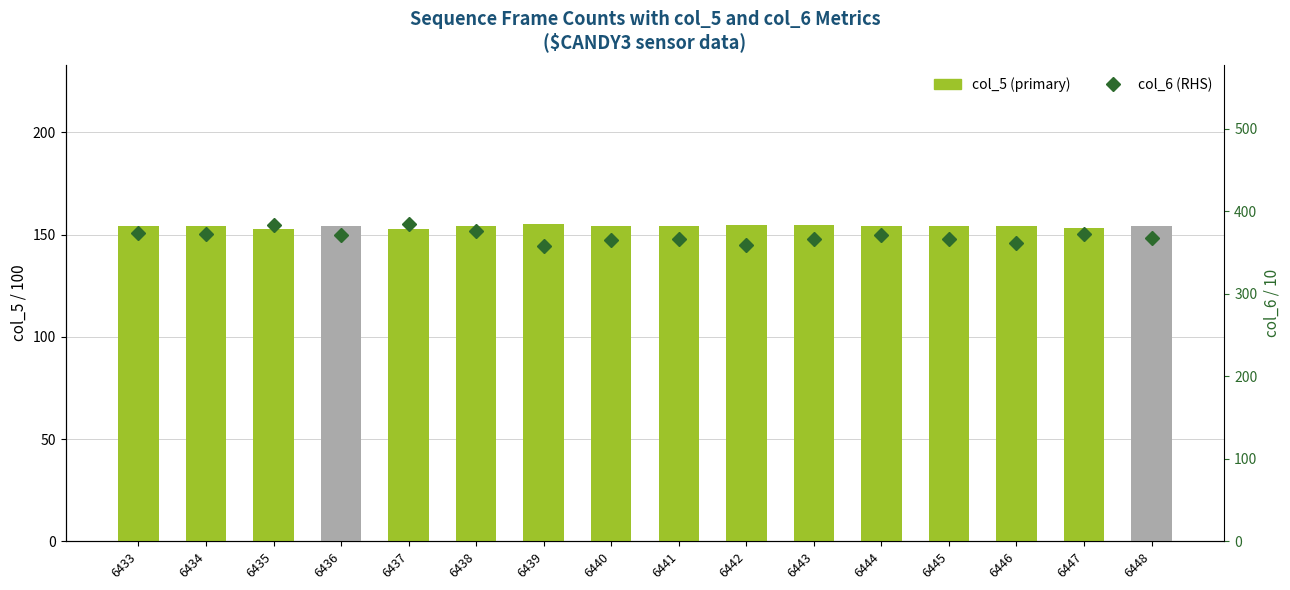

How many data points in col_5 (primary) are less than 154?

5